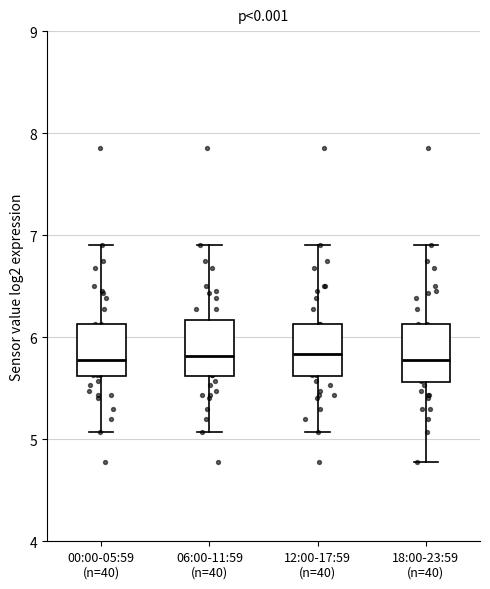

Where does the median line of the box for 12:00-17:59 (n=40) sit on the y-axis? The values are not printed on the chart, so give them approximately, as read against the axis.

5.8